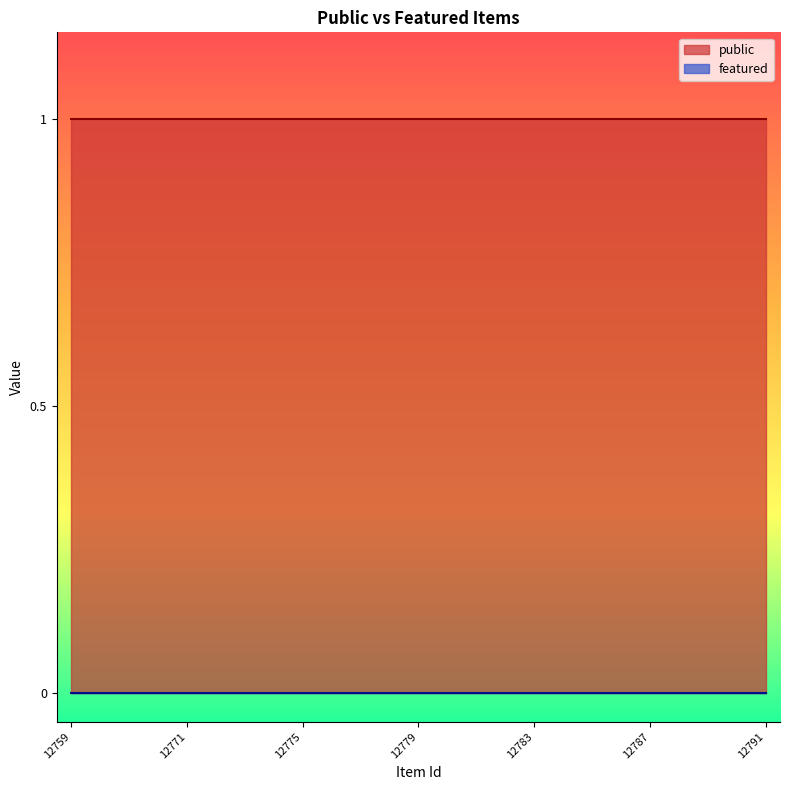

Count the number of categories in the chart.

25